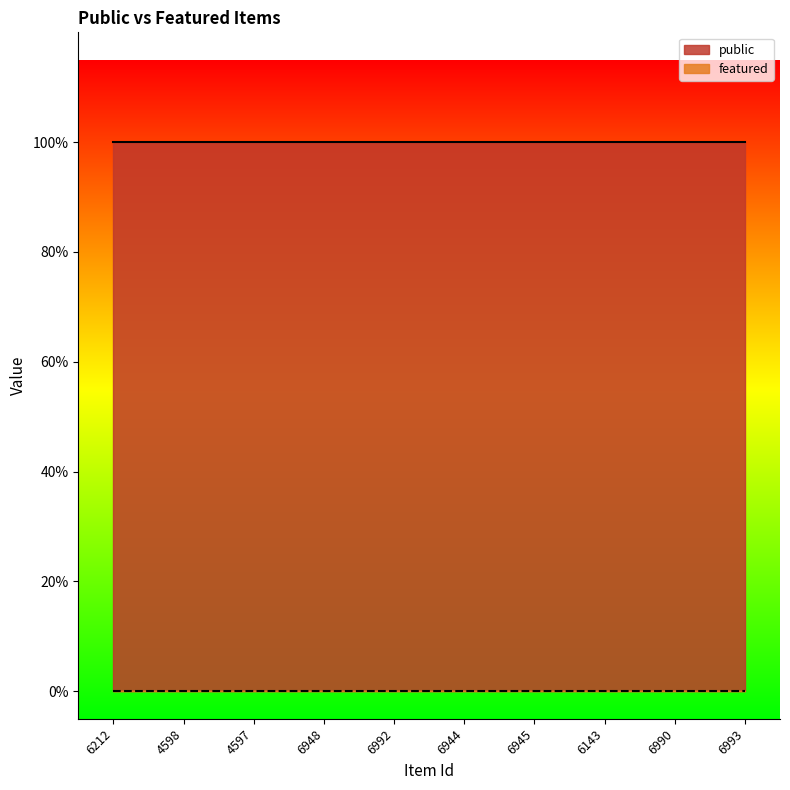

True or false: featured and public cross at least once.

False